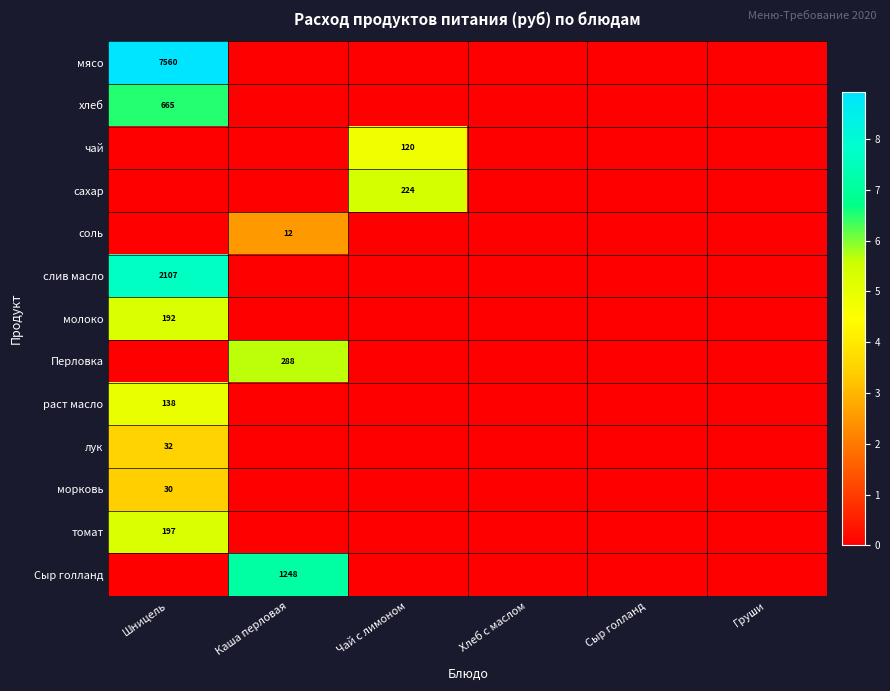

Is the value of Перловка at Каша перловая greater than the value of мясо at Шницель?

No